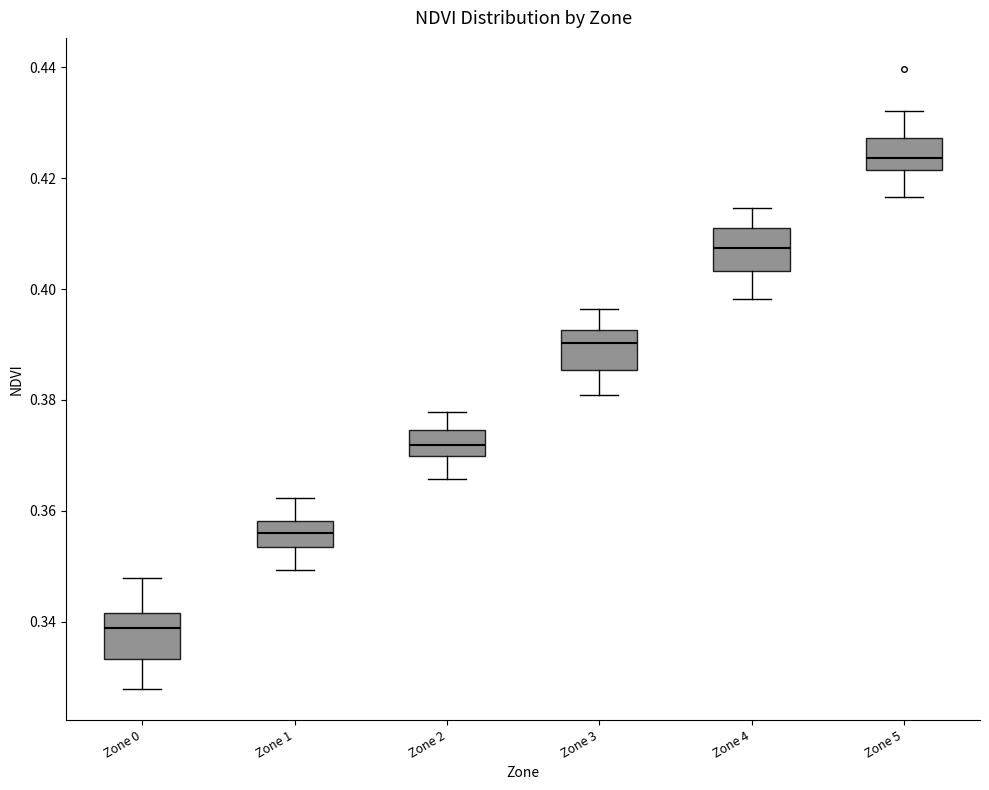

Reading left to right, read every box against the y-axis: the position of its median line, the range the box covers, and the ends of its whiskers. The values are not printed on the chart, so give them approximately, as read against the axis.

Zone 0: median 0.338, box 0.334 to 0.342, whiskers 0.328 to 0.348
Zone 1: median 0.356, box 0.354 to 0.358, whiskers 0.350 to 0.362
Zone 2: median 0.372, box 0.370 to 0.374, whiskers 0.366 to 0.378
Zone 3: median 0.390, box 0.386 to 0.392, whiskers 0.380 to 0.396
Zone 4: median 0.408, box 0.404 to 0.412, whiskers 0.398 to 0.414
Zone 5: median 0.424, box 0.422 to 0.428, whiskers 0.416 to 0.432